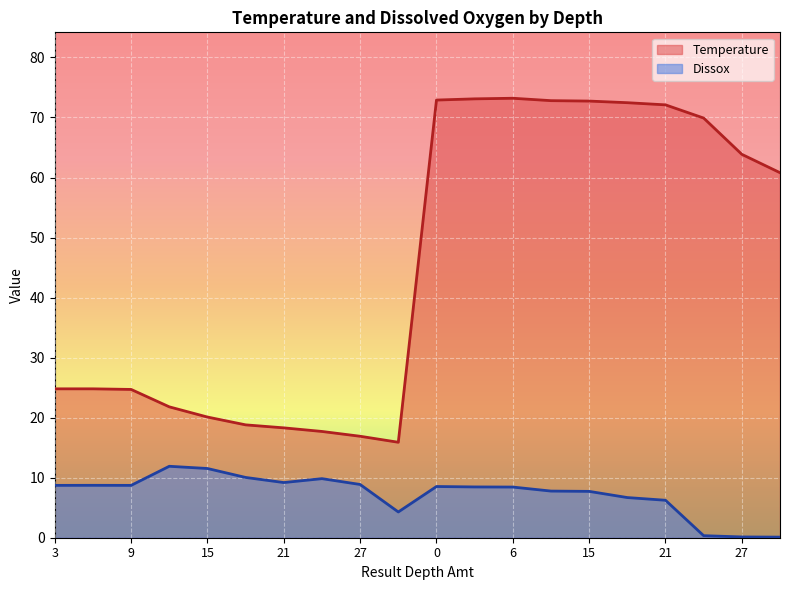

True or false: Dissox has a value of 11.9 at 12.

True